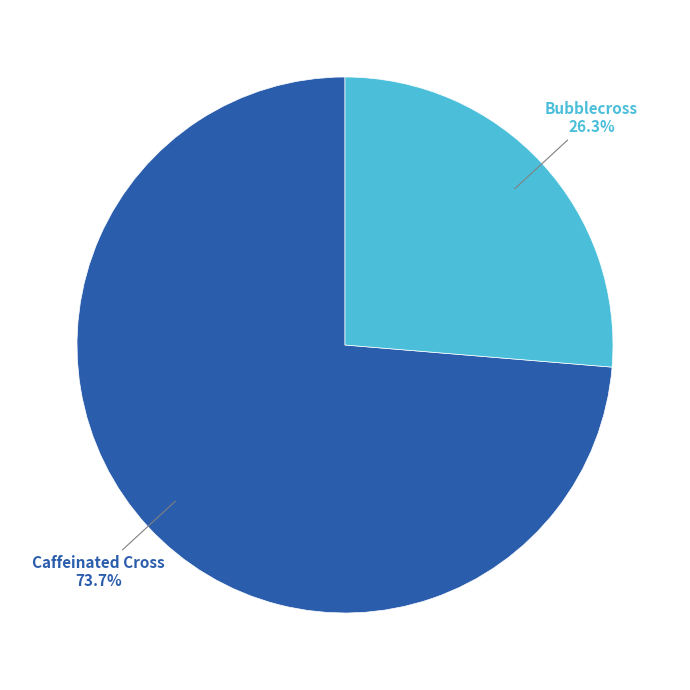

The Bubblecross slice represents 26% of the pie. True or false?

True